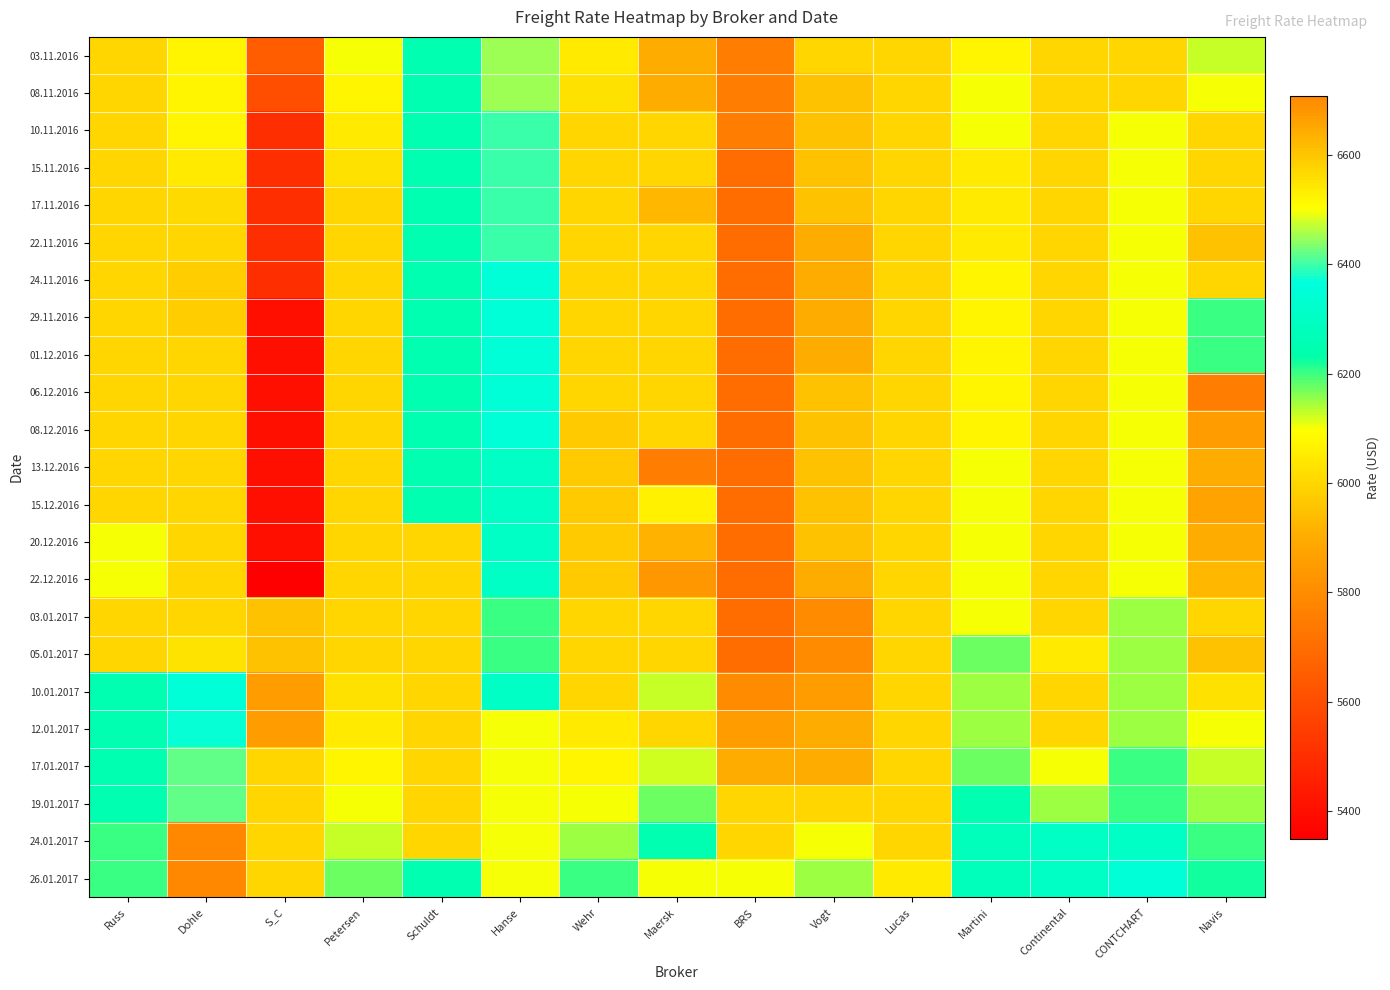

What is the total value across all series at Vogt?

136550